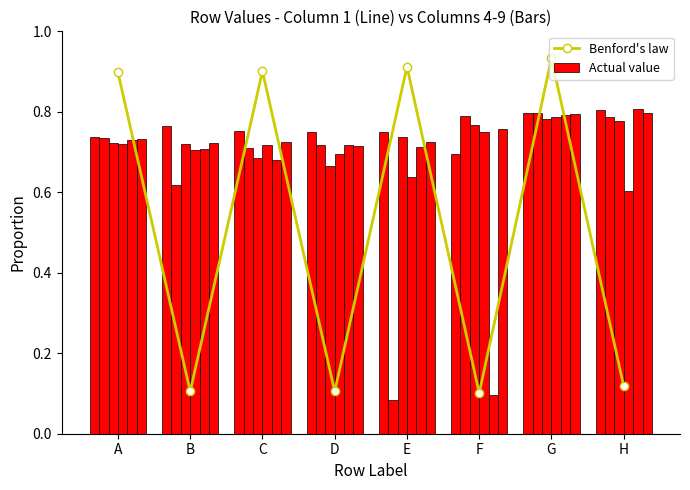

At how many categories does at least one series exceed 0?

8